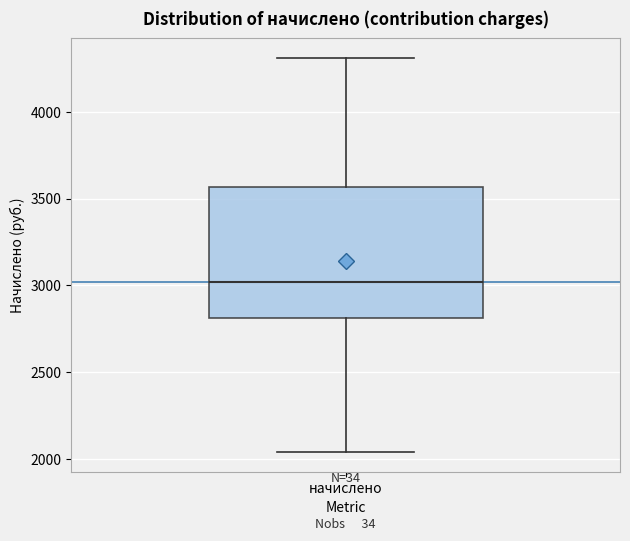

Where is the lower edge of the box for начислено on the y-axis? The values are not printed on the chart, so give them approximately, as read against the axis.

2800